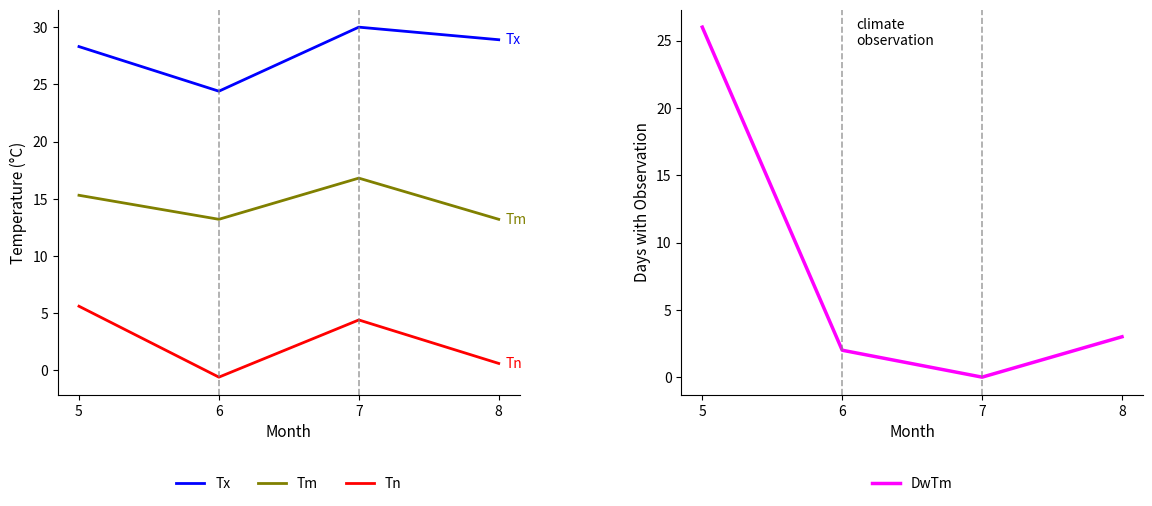

How many values in the Tx series exceed 28?

3